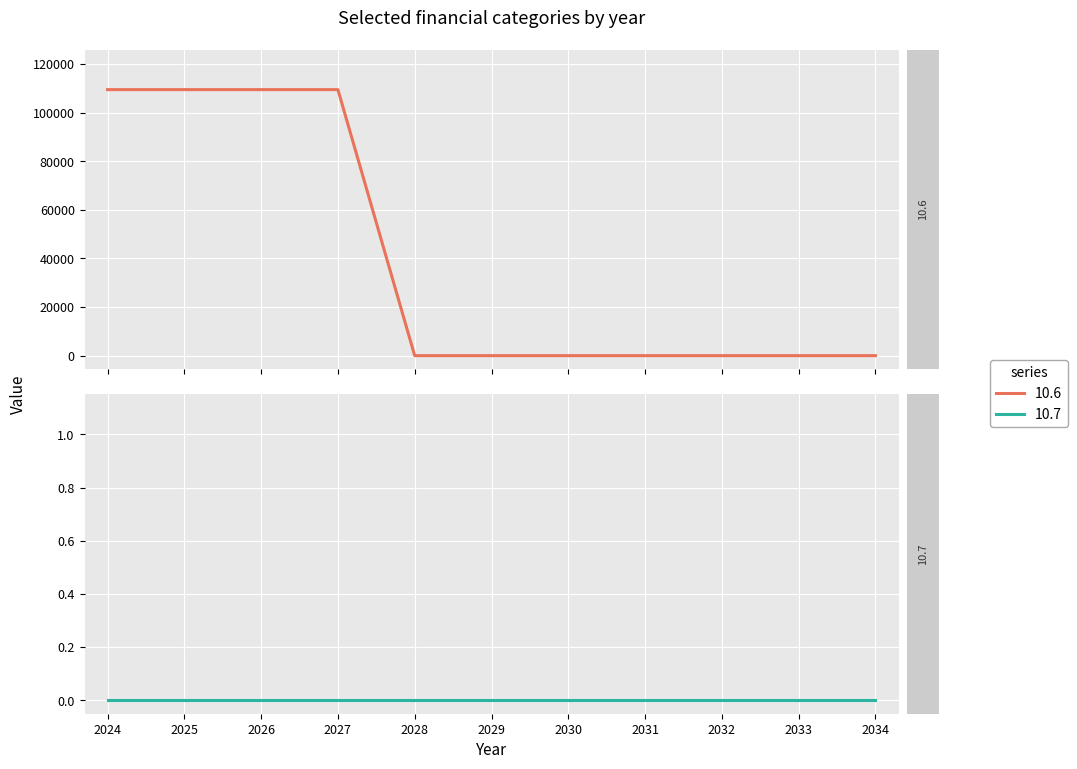

At how many categories does at least one series exceed 33482?

4